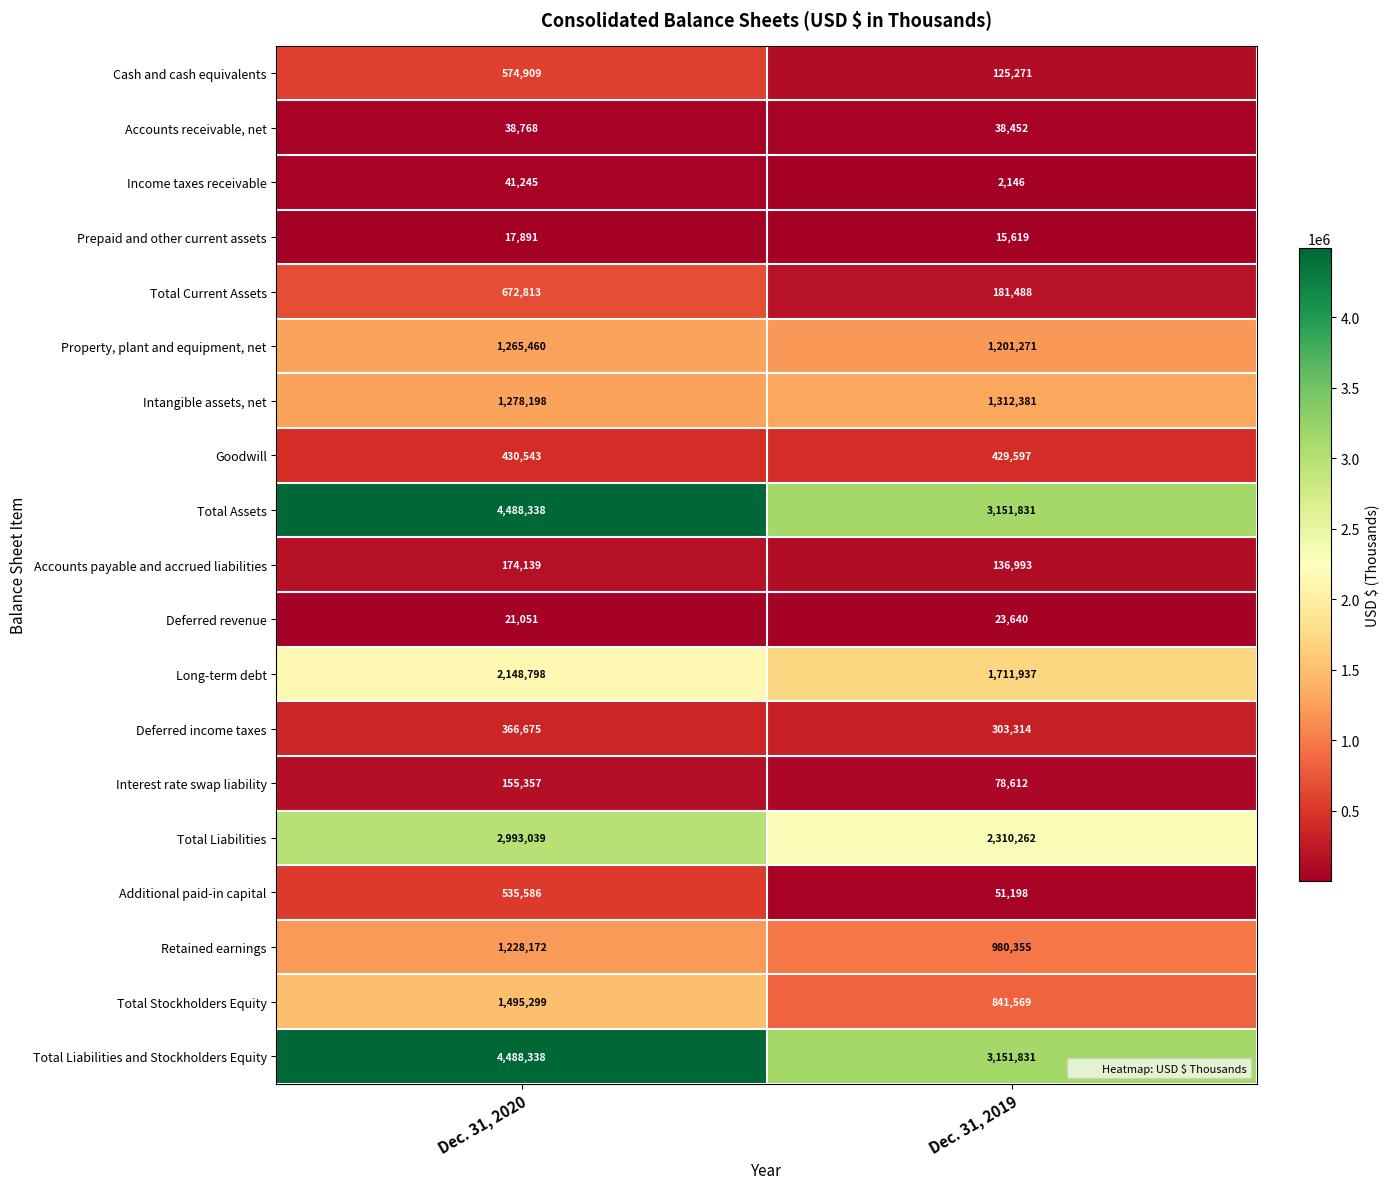

What is the sum of all Total Liabilities and Stockholders Equity values?

7640169